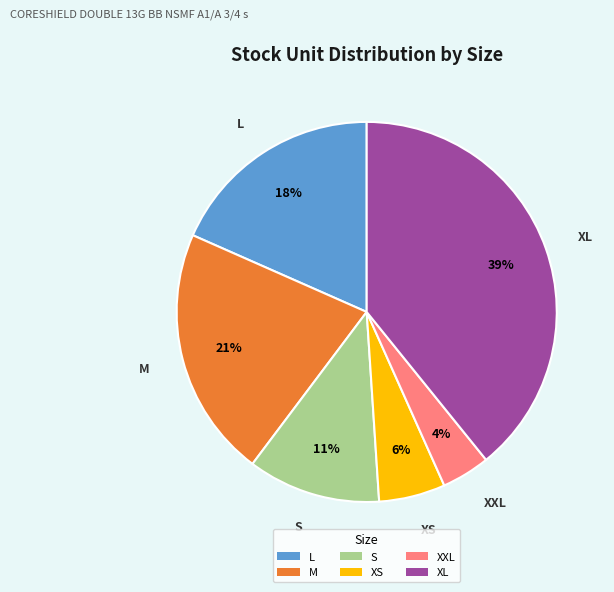

True or false: XXL accounts for 4% of the total.

True